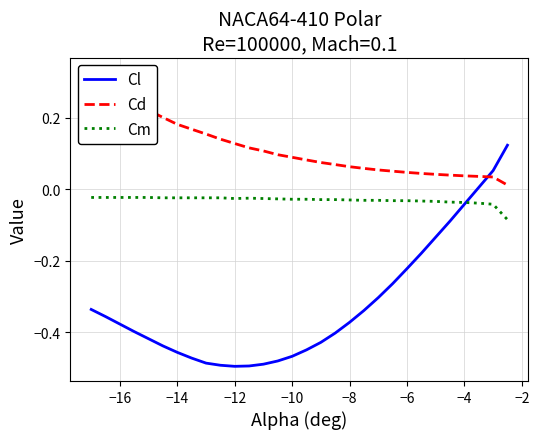

True or false: Cd has more than 0 interior local peaks.

False